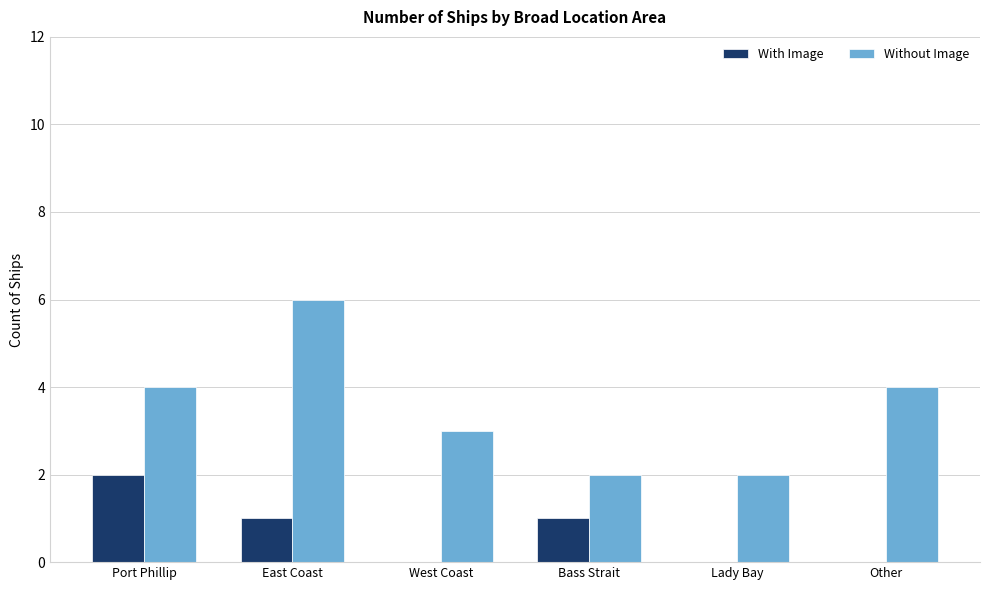

Reading left to right, list all the values displayed in this chart.

With Image: 2	1	0	1	0	0
Without Image: 4	6	3	2	2	4